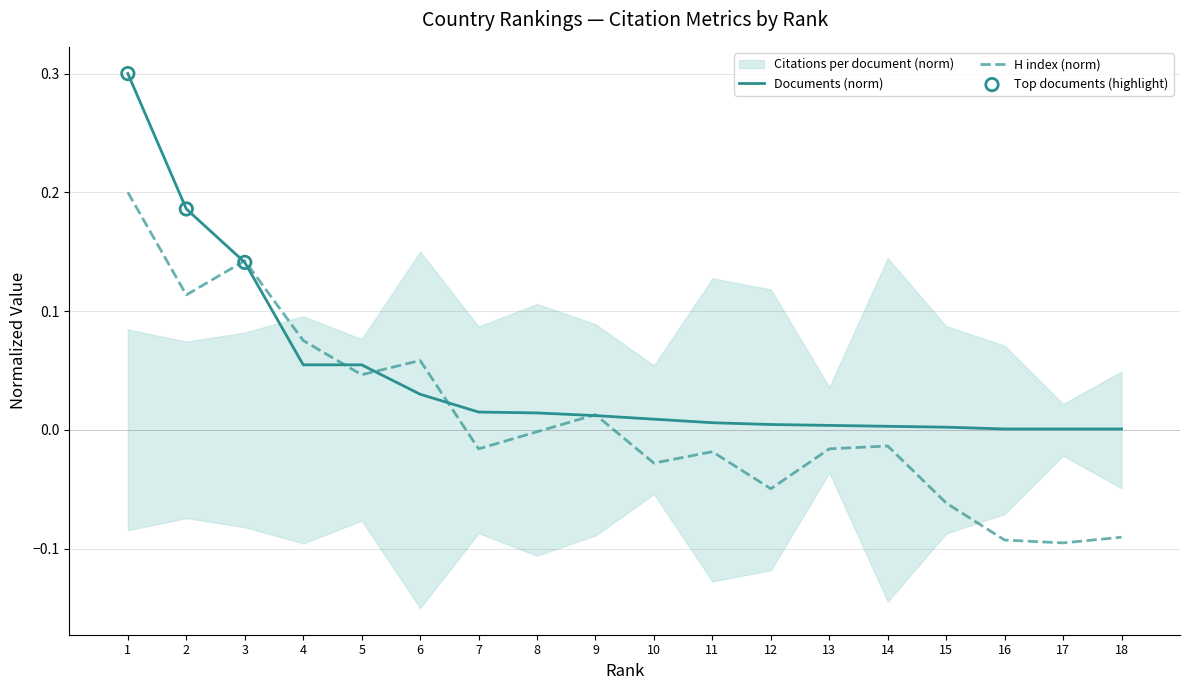

At how many categories does at least one series exceed 0?

18